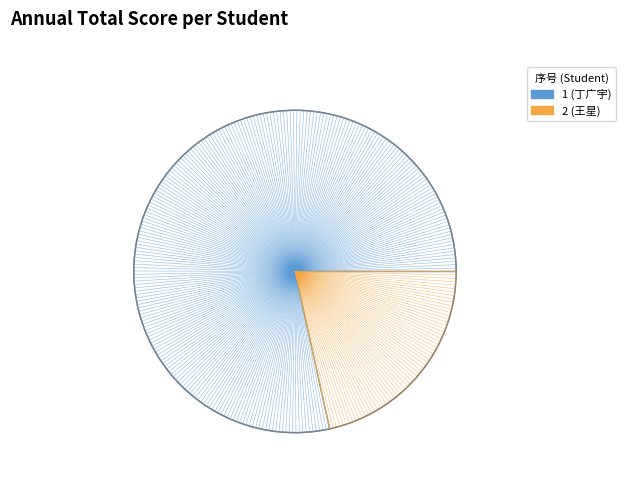

What is the ratio of the value at 2 (王星) to the value at 1 (丁广宇)?

0.3